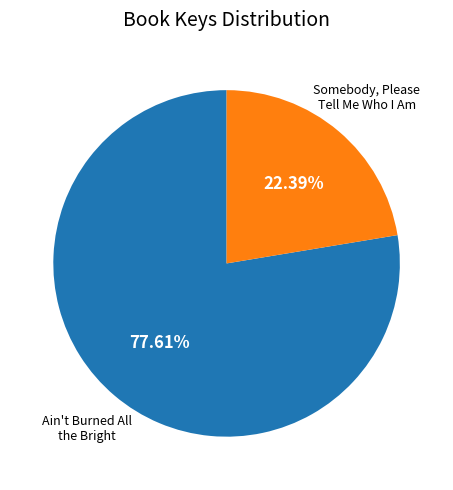

Does Ain't Burned All the Bright account for over 50% of the chart?

Yes